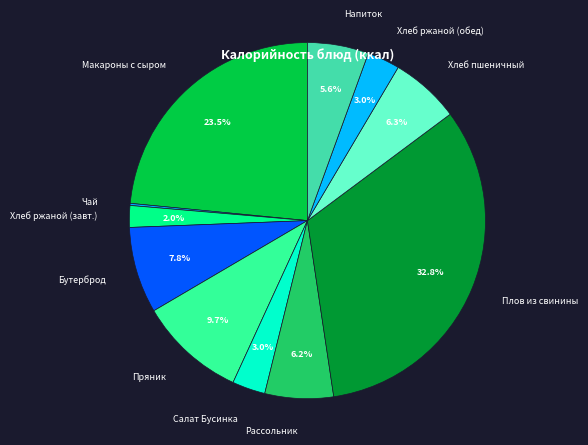

Between Хлеб пшеничный and Салат Бусинка, which is larger?

Хлеб пшеничный